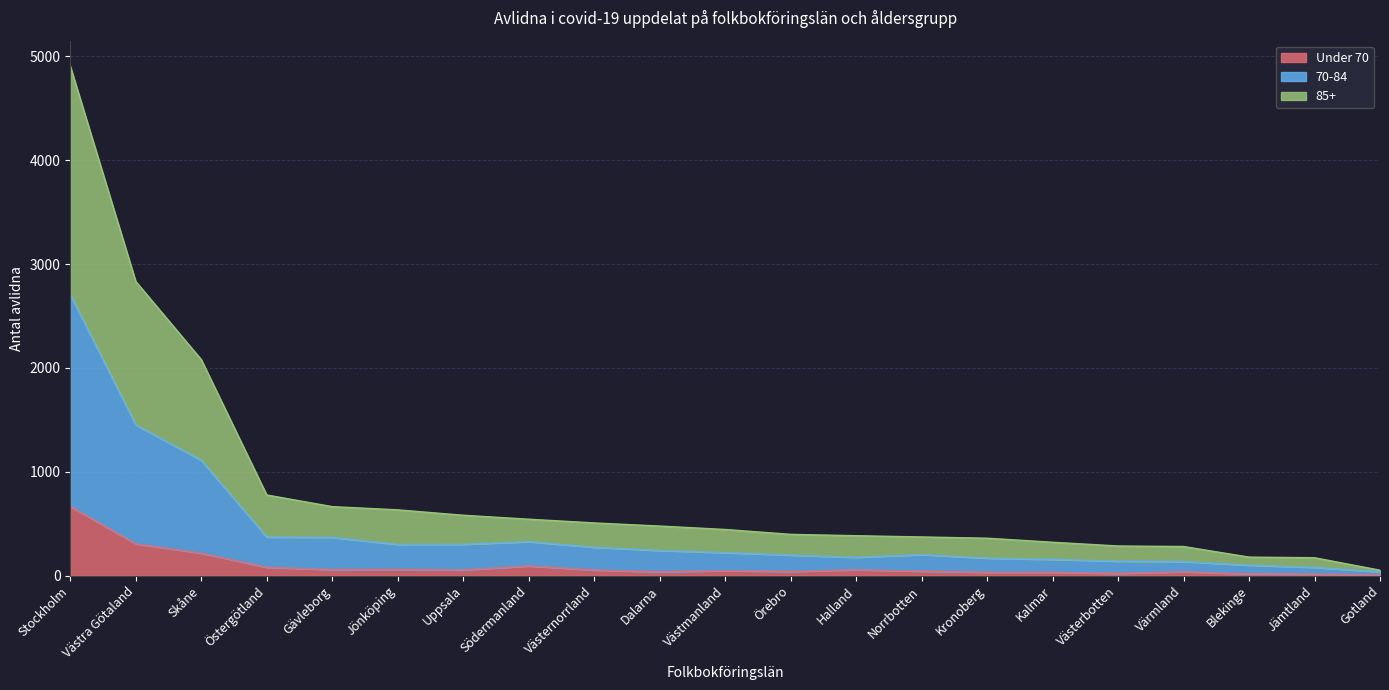

Which series changed the most between Gävleborg and Blekinge?

85+